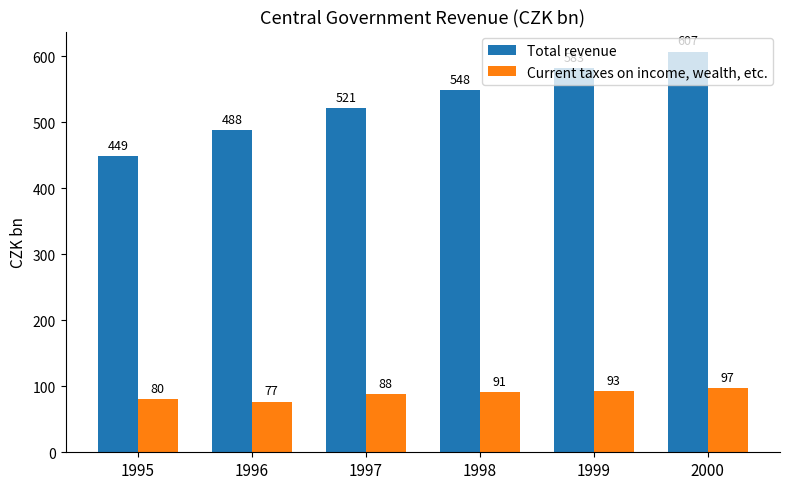

How many bars are there in total?

12